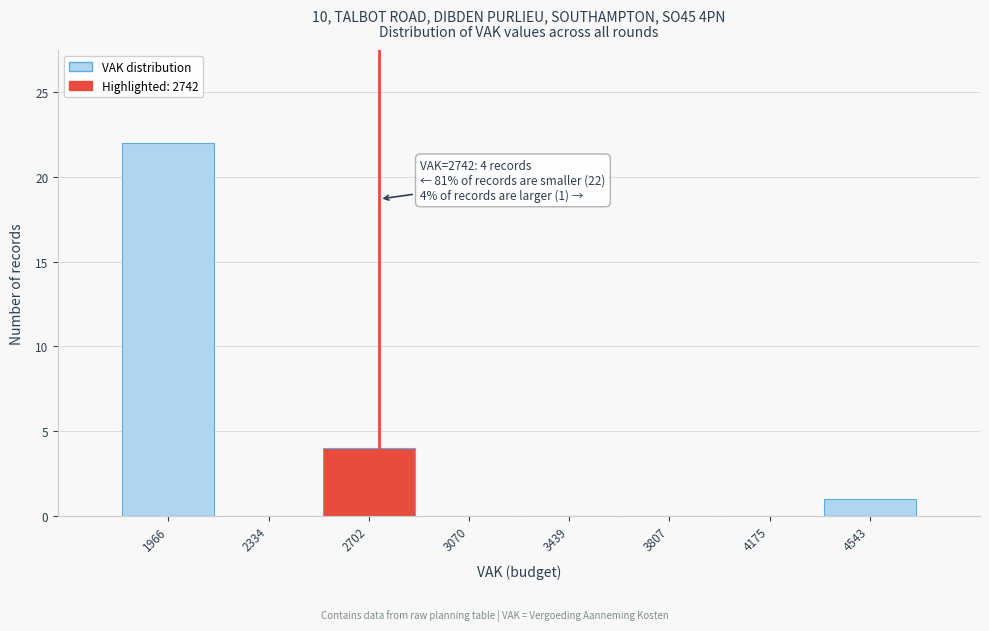

Which range on the x-axis has the tallest bar?

1800 to 2150